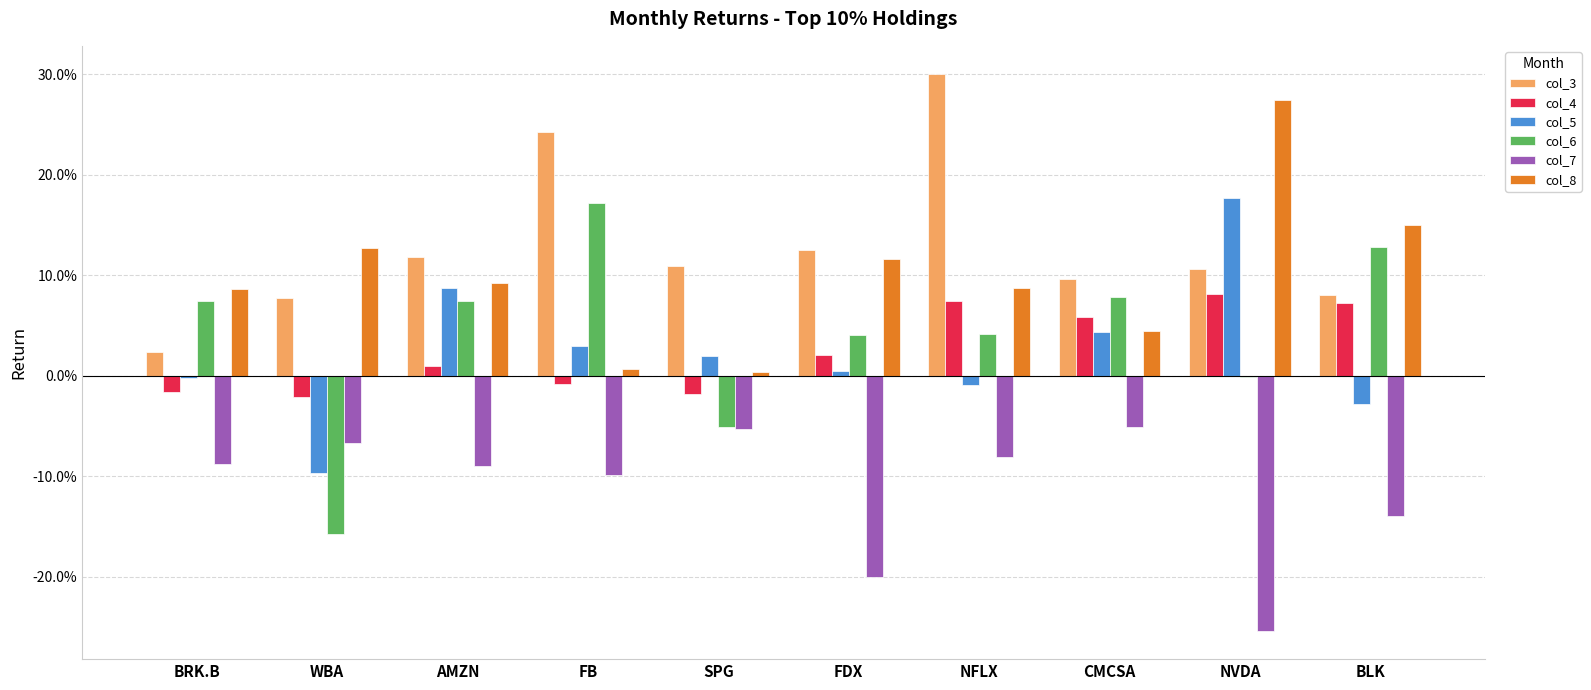

Reading left to right, transcribe all the data shown in this chart.

col_3: 0.0	0.1	0.1	0.2	0.1	0.1	0.3	0.1	0.1	0.1
col_4: -0.0	-0.0	0.0	-0.0	-0.0	0.0	0.1	0.1	0.1	0.1
col_5: -0.0	-0.1	0.1	0.0	0.0	0.0	-0.0	0.0	0.2	-0.0
col_6: 0.1	-0.2	0.1	0.2	-0.1	0.0	0.0	0.1	-0.0	0.1
col_7: -0.1	-0.1	-0.1	-0.1	-0.1	-0.2	-0.1	-0.1	-0.3	-0.1
col_8: 0.1	0.1	0.1	0.0	0.0	0.1	0.1	0.0	0.3	0.2